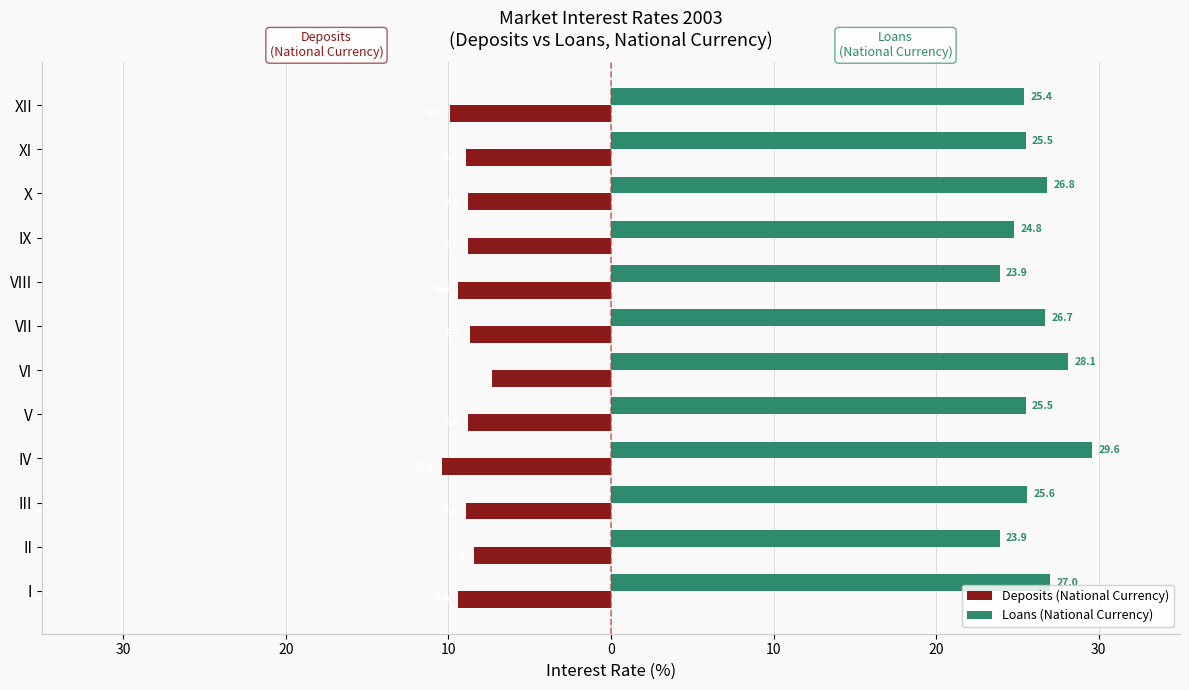

What are all the series names shown in the legend?

Deposits (National Currency), Loans (National Currency)